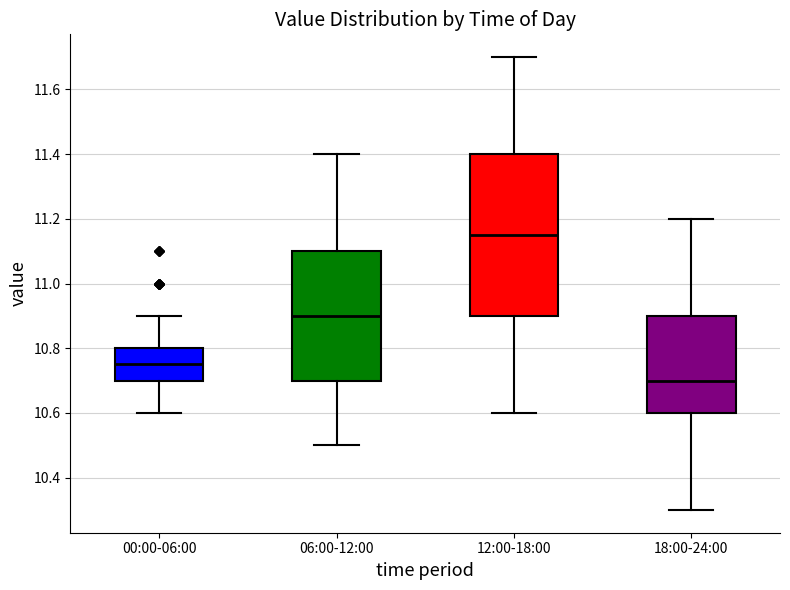

Which box's median line is the highest?

12:00-18:00